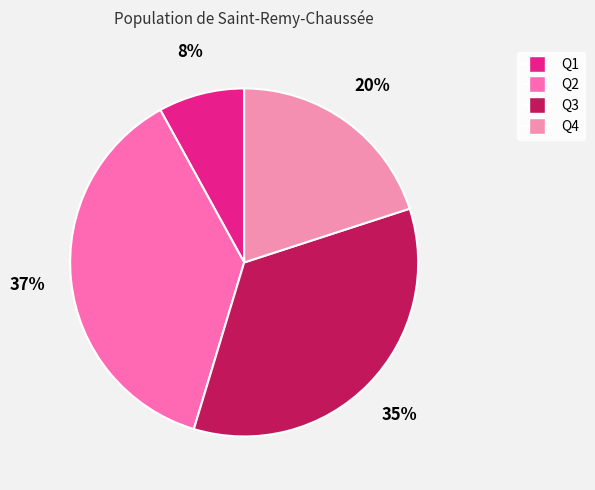

To the nearest percent, what percentage of the pie is Q2?

37%